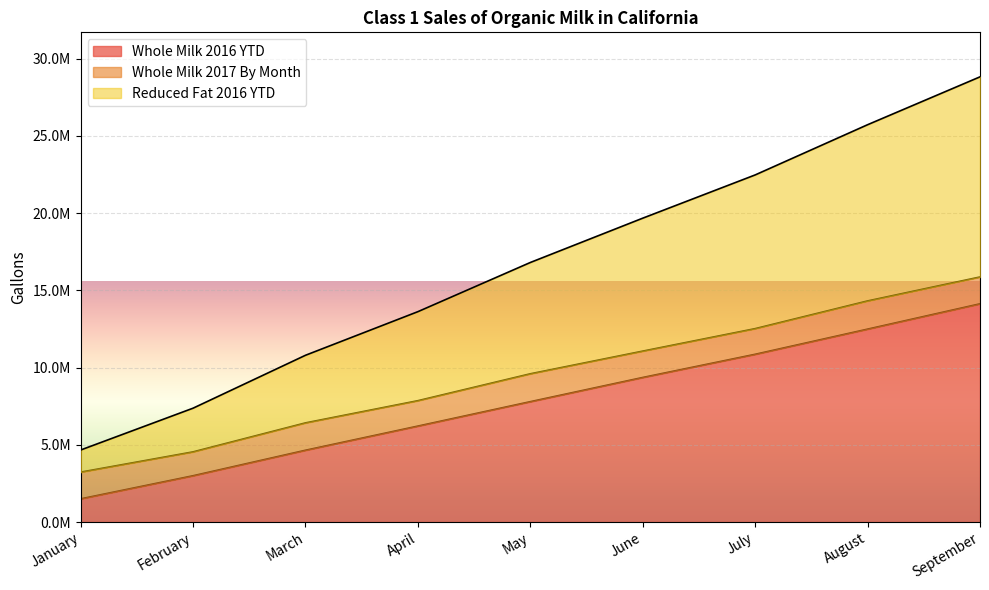

What is the difference between the maximum and second lowest values in the Reduced Fat 2016 YTD series?

21445598